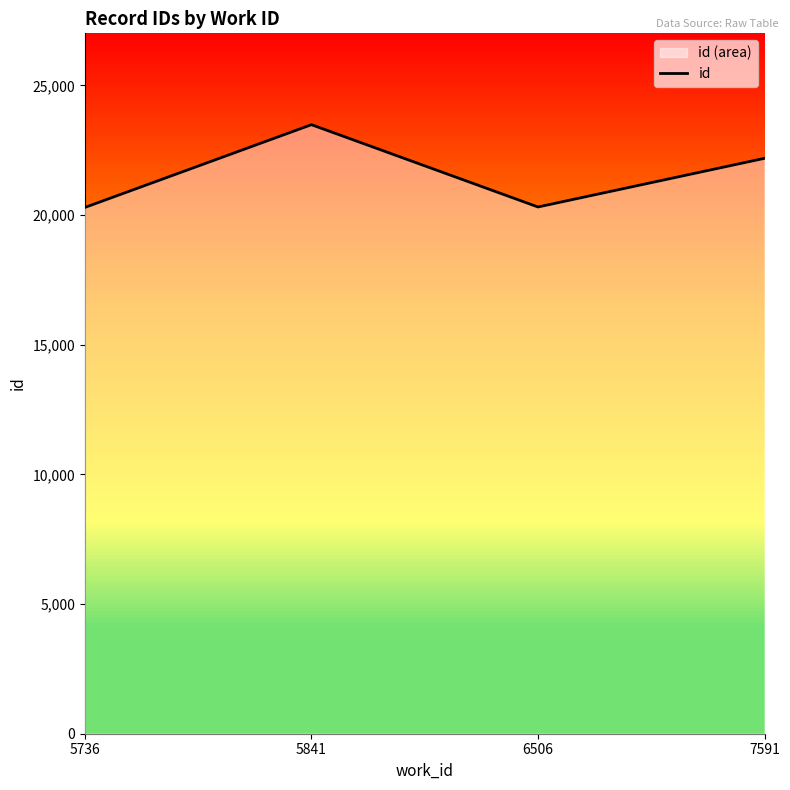

At which label does the data first exceed 22190?

5841